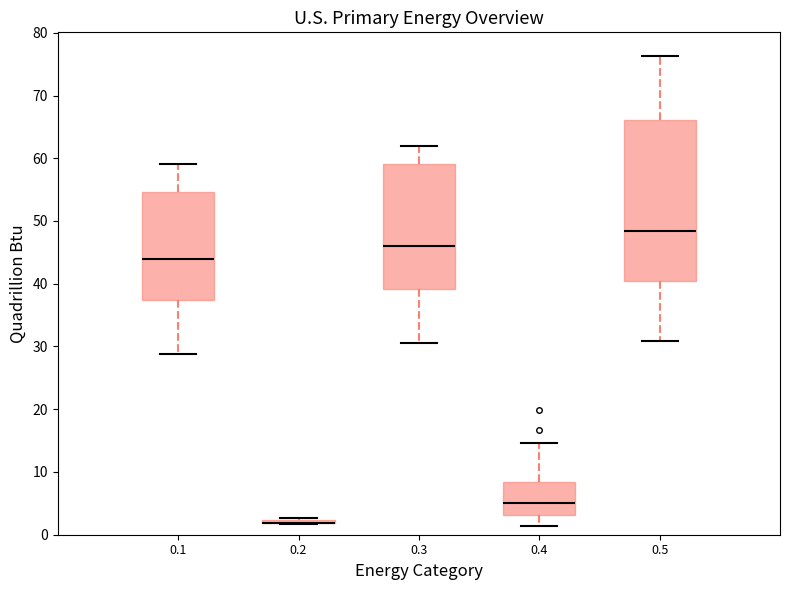

Reading left to right, transcribe this box plot: for each box, give where its median line is, the range the box spans, and where its two whiskers end, as read against the y-axis. The values are not printed on the chart, so give them approximately, as read against the axis.

0.1: median 44, box 37 to 55, whiskers 29 to 59
0.2: box collapsed to a line at 2, whiskers 2 to 3
0.3: median 46, box 39 to 59, whiskers 31 to 62
0.4: median 5, box 3 to 8, whiskers 1 to 15
0.5: median 48, box 41 to 66, whiskers 31 to 76